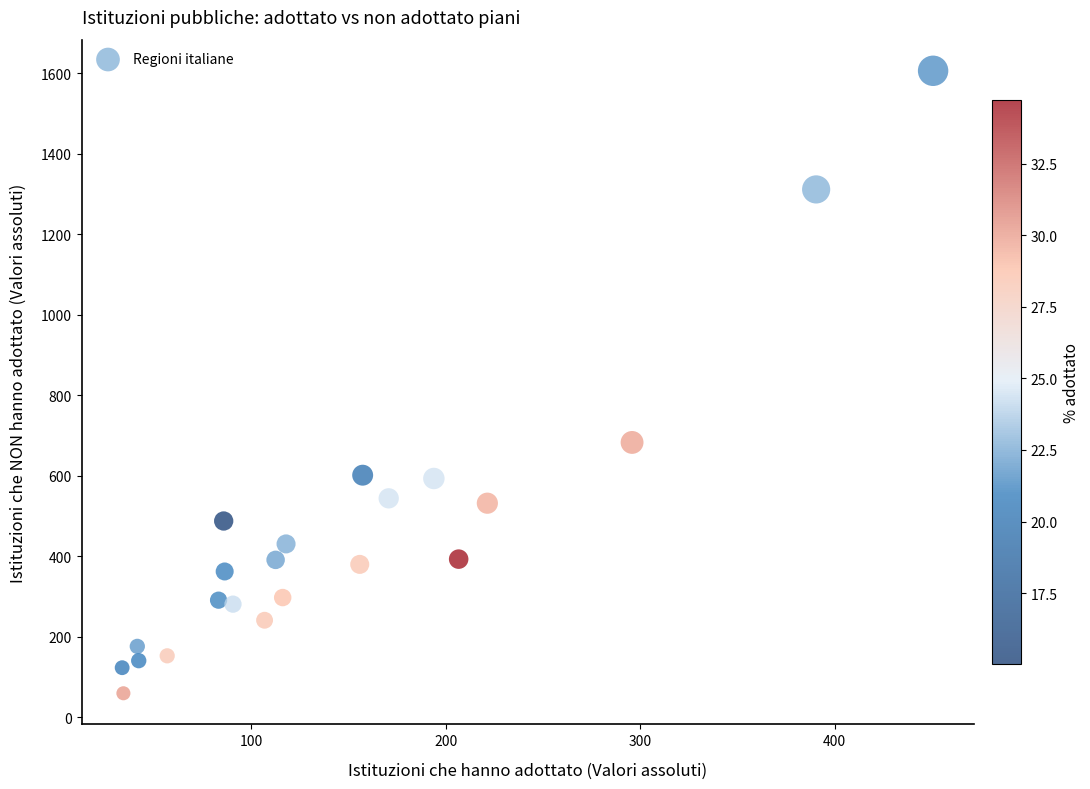

What Y value in the scatter plot is closest to 832?

682.6